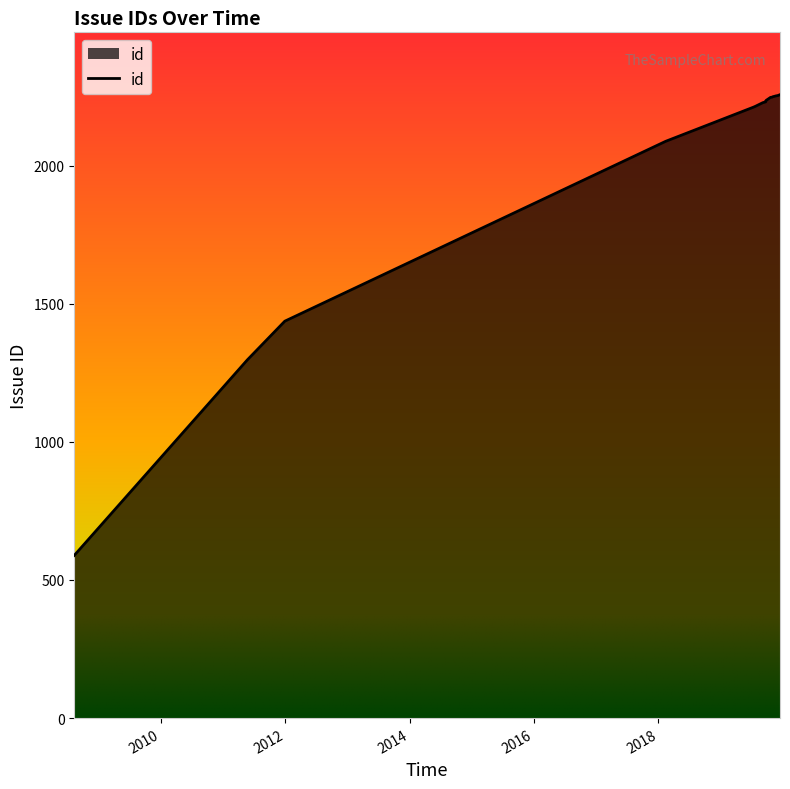

What is the difference between the maximum and minimum values?

1668